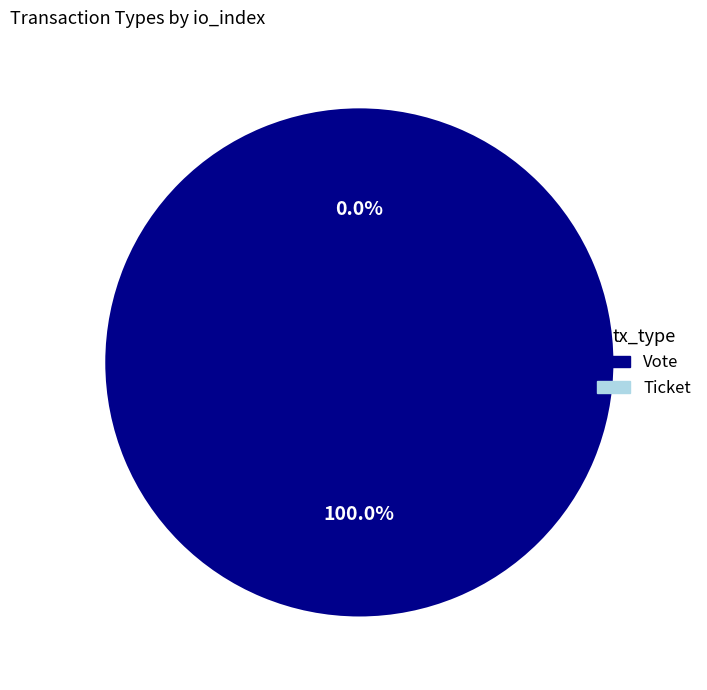

Which slice is the largest?

Vote